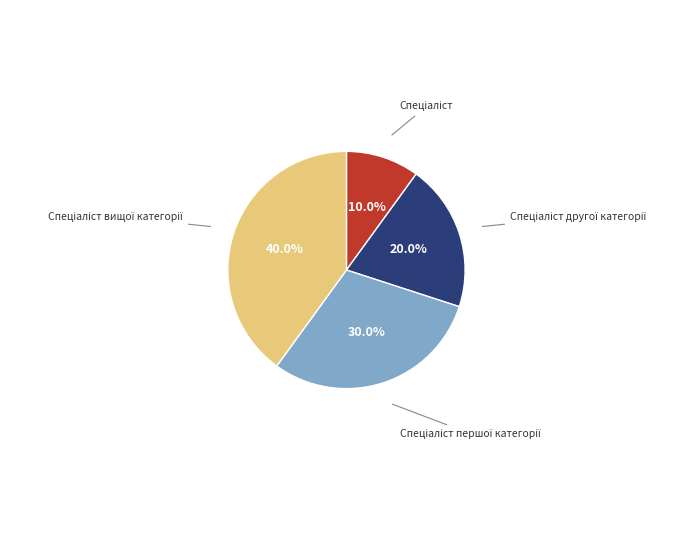

How many slices are in this pie chart?

4